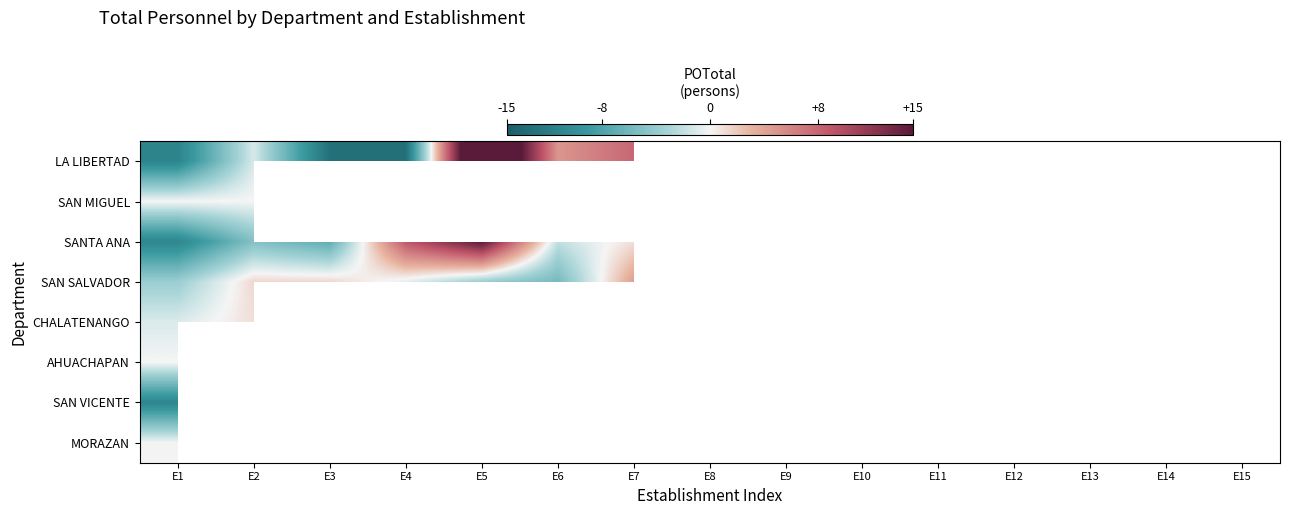

List the series in order of their peak value, highest first.

LA LIBERTAD, SANTA ANA, SAN VICENTE, SAN SALVADOR, CHALATENANGO, SAN MIGUEL, AHUACHAPAN, MORAZAN